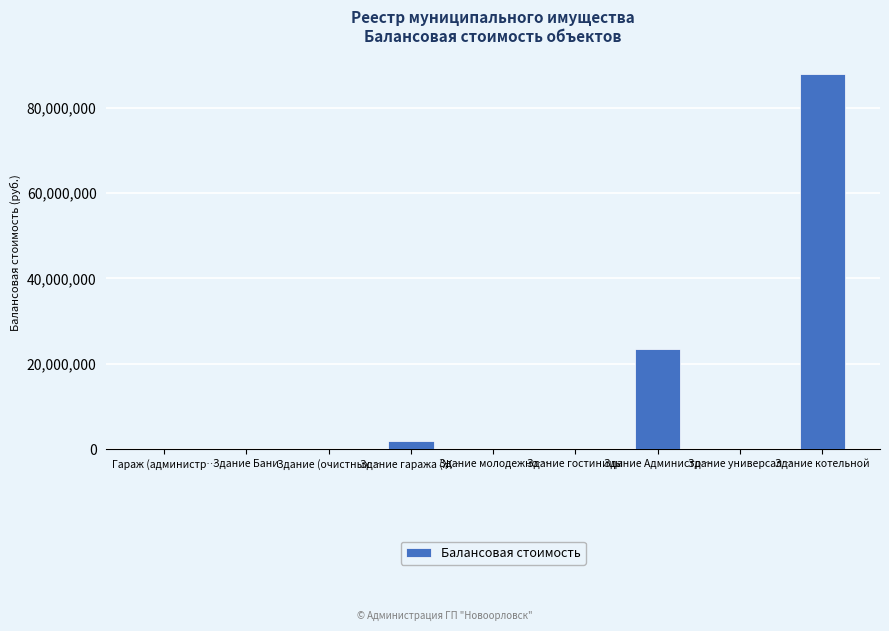

What is the sum of all values?

113165190.9